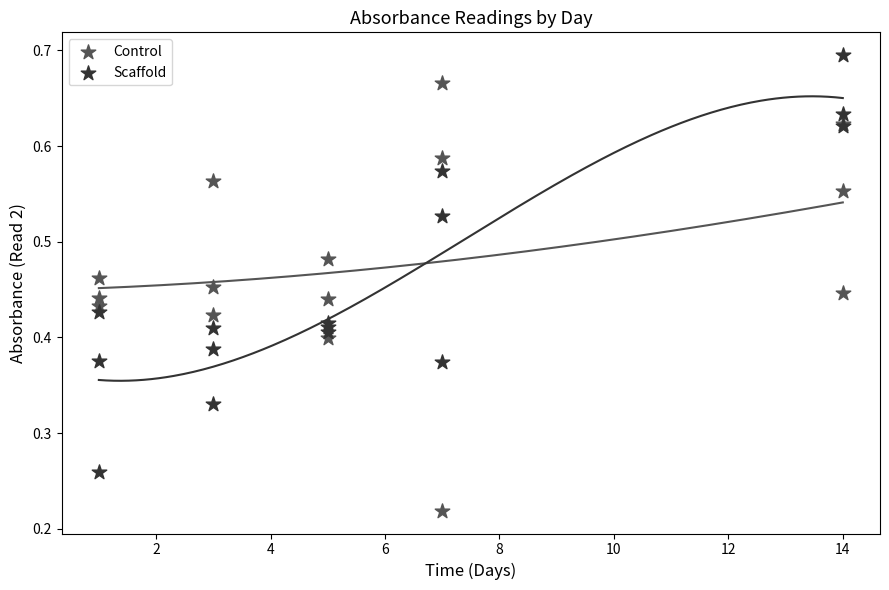

What is the X range (max minus min) for the scatter plot?

13.0